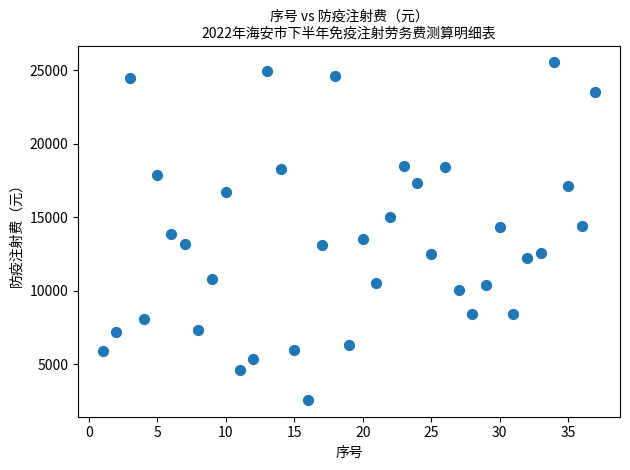

What is the range of Y values (max minus min)?

22931.0